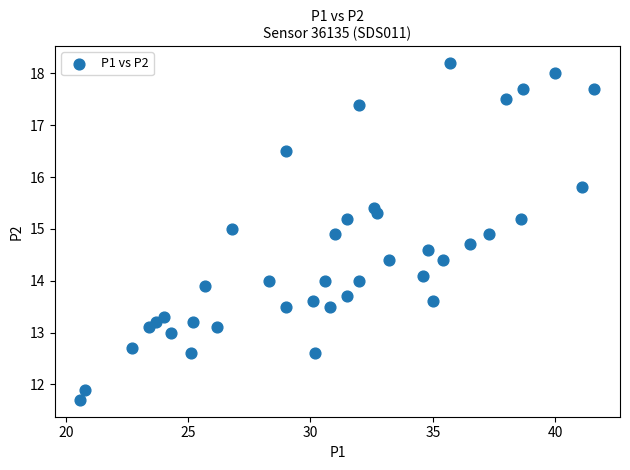

What is the range of X values (max minus min)?

21.0